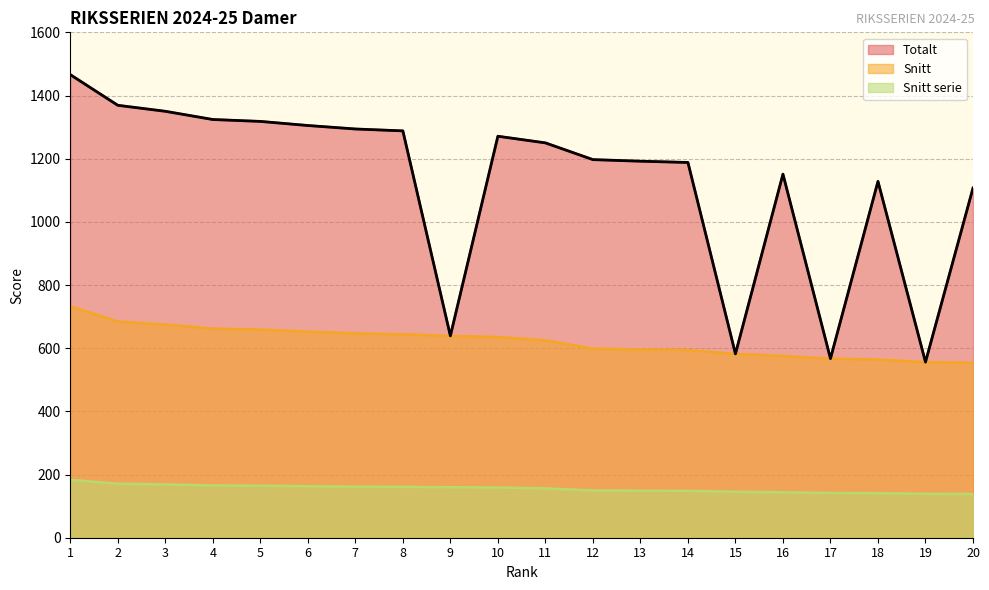

At which label does Snitt serie reach its peak?

1